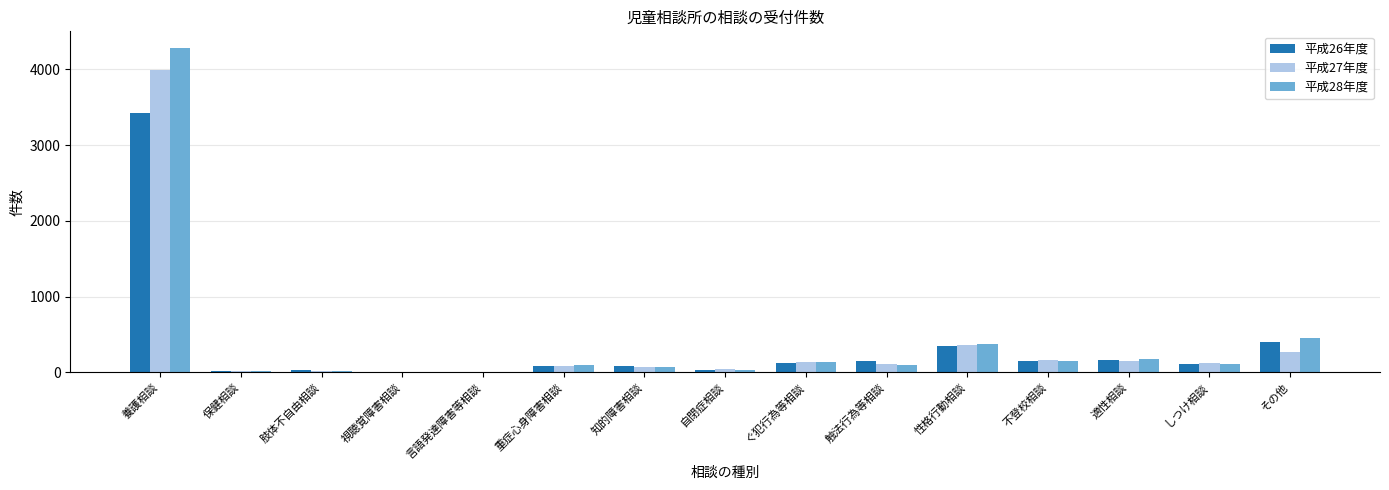

At which category does the chart reach its peak across all series?

養護相談